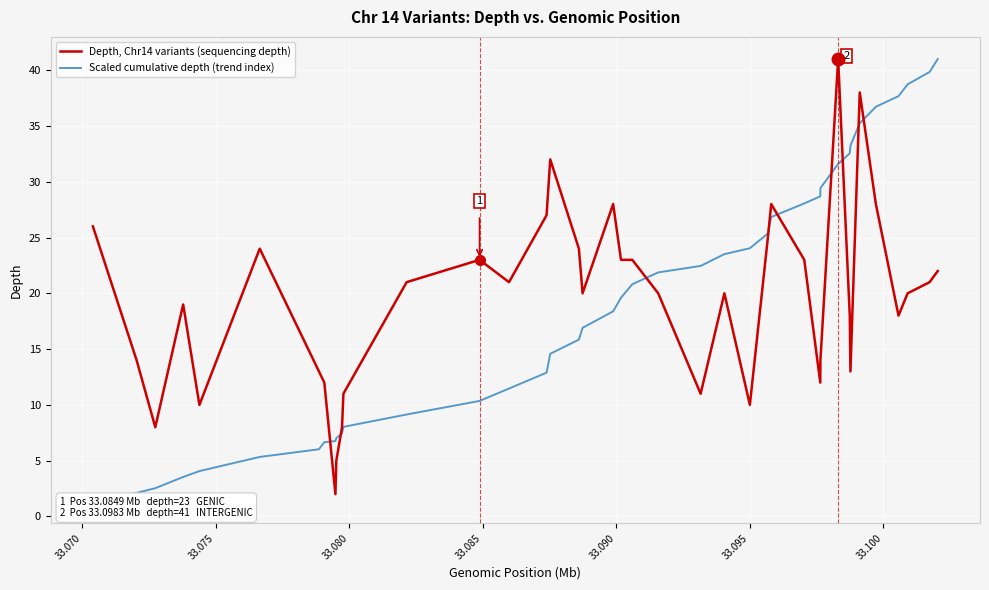

At how many categories does at least one series exceed 17?

31